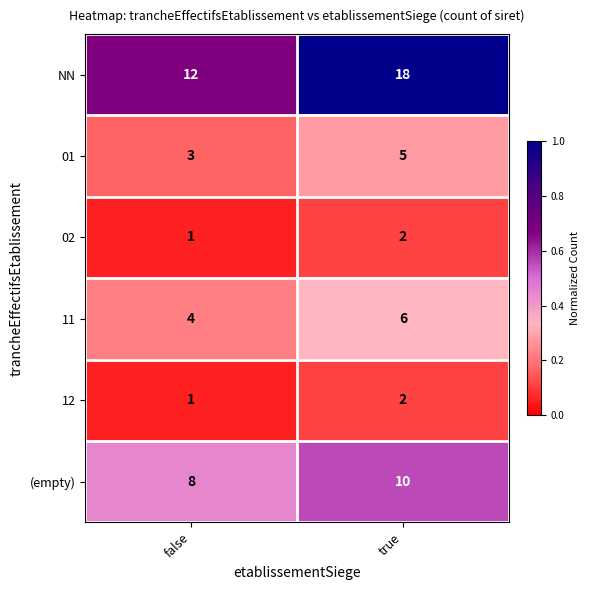

List the labels in order of 01 value, smallest first.

false, true